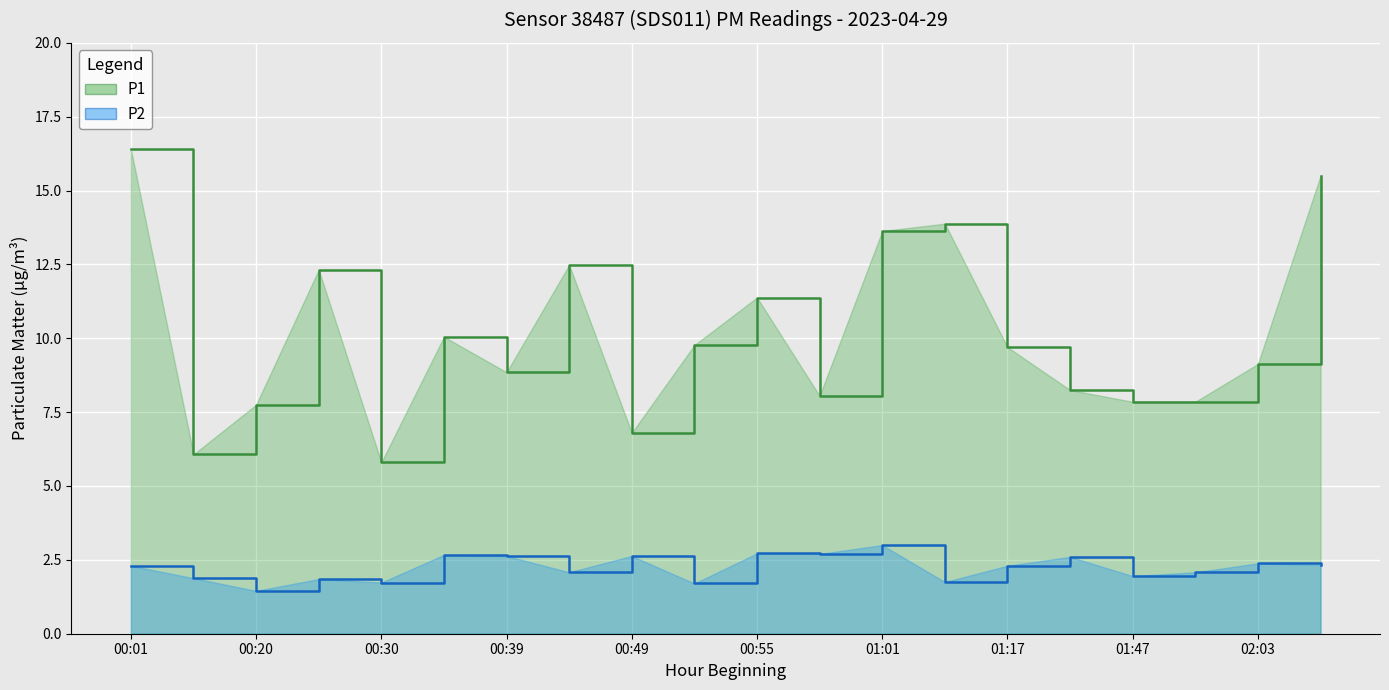

What is the difference between the P2 values at 02:07 and 00:51?

0.6